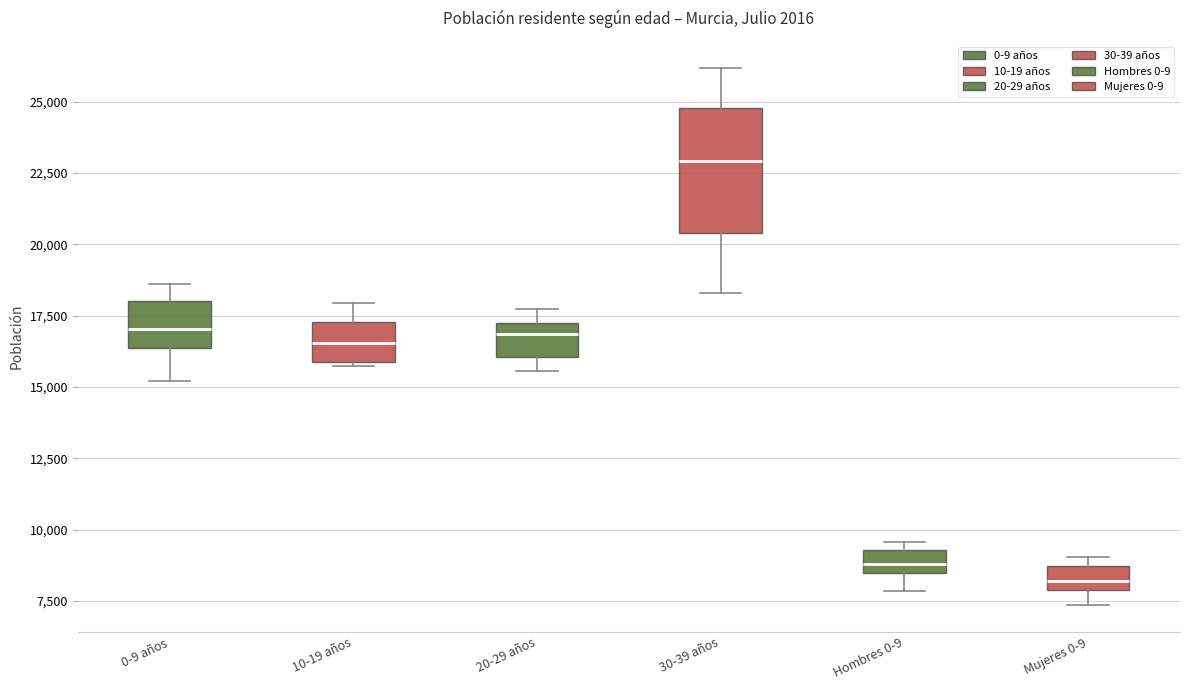

Which box's median line is the lowest?

Mujeres 0-9